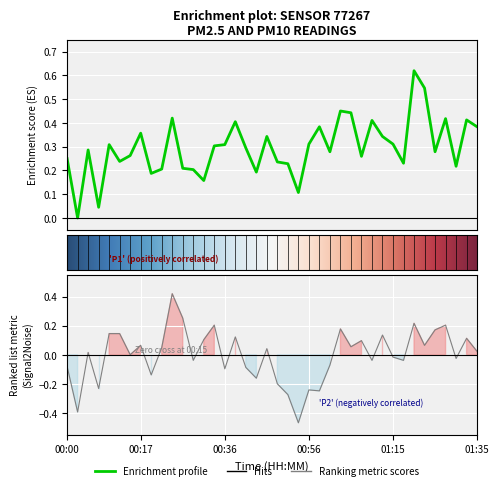

What is the maximum value shown in the chart?

0.6